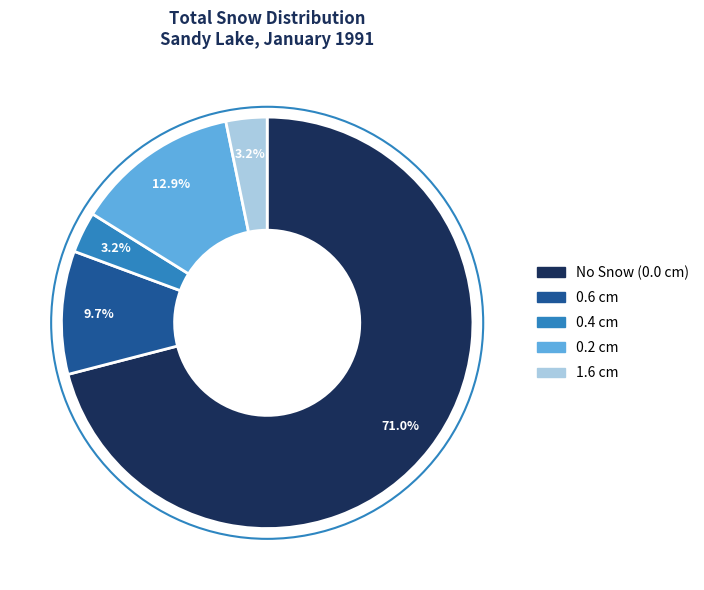

What is the largest slice in the pie chart?

No Snow (0.0 cm)